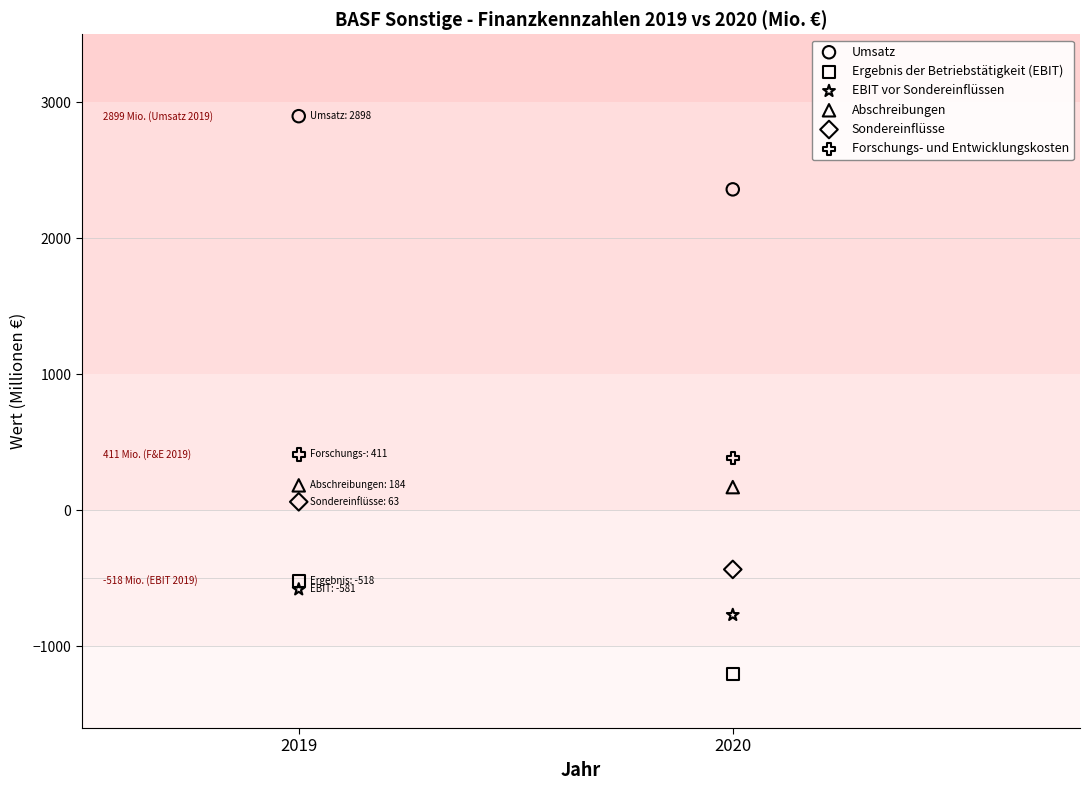

Which series contains the lowest Y value?

Ergebnis der Betriebstätigkeit (EBIT)